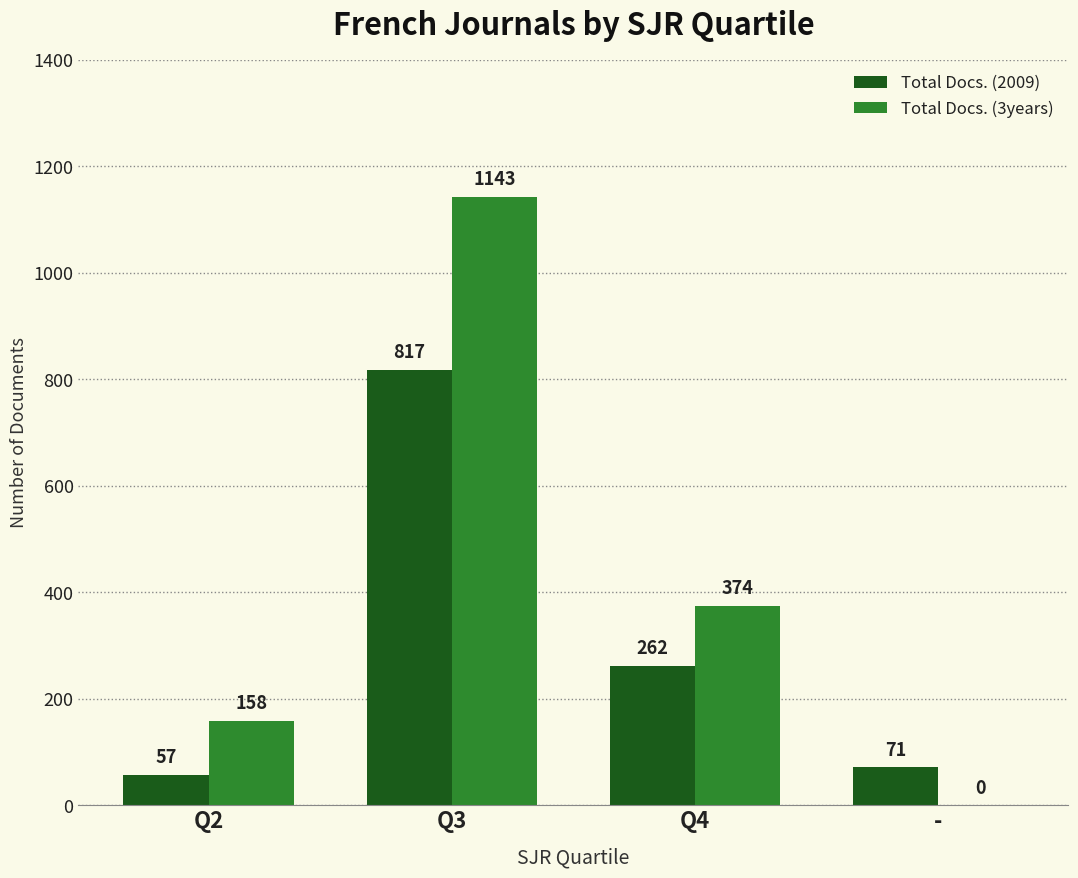

At which category is the sum across all series the highest?

Q3